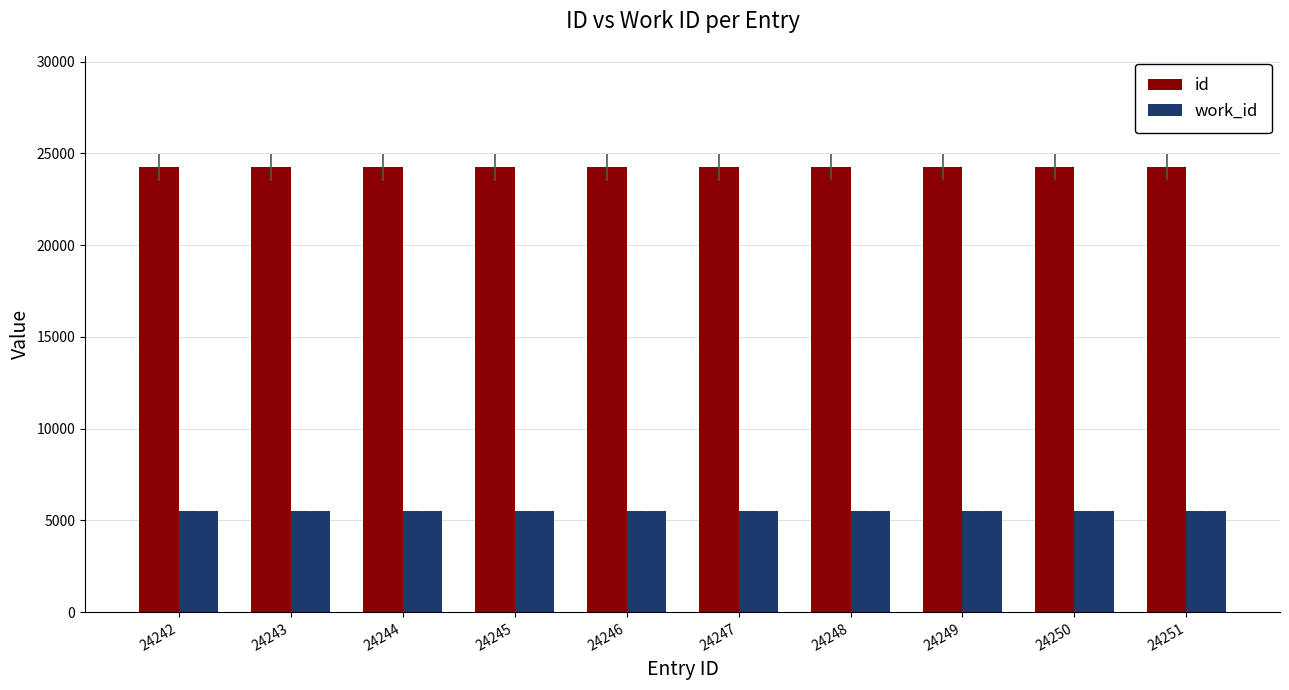

The value of work_id at 24242 is 5507. True or false?

True